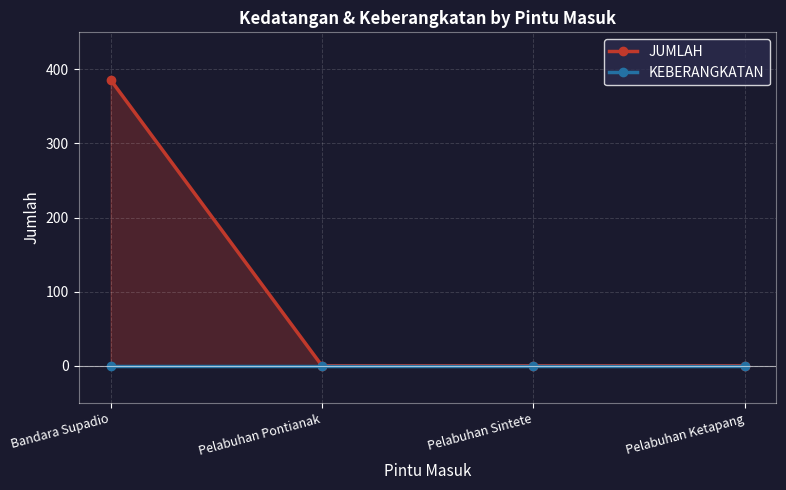

List the series in order of their peak value, highest first.

JUMLAH, KEBERANGKATAN